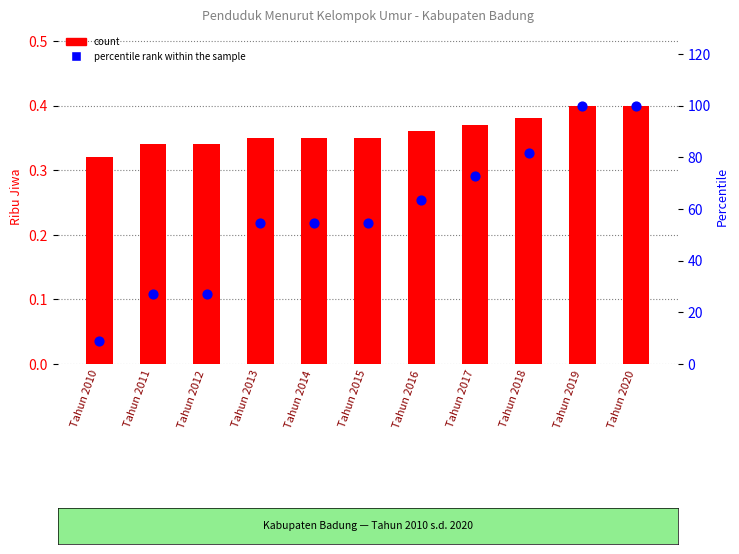

At which category is the sum across all series the highest?

Tahun 2019